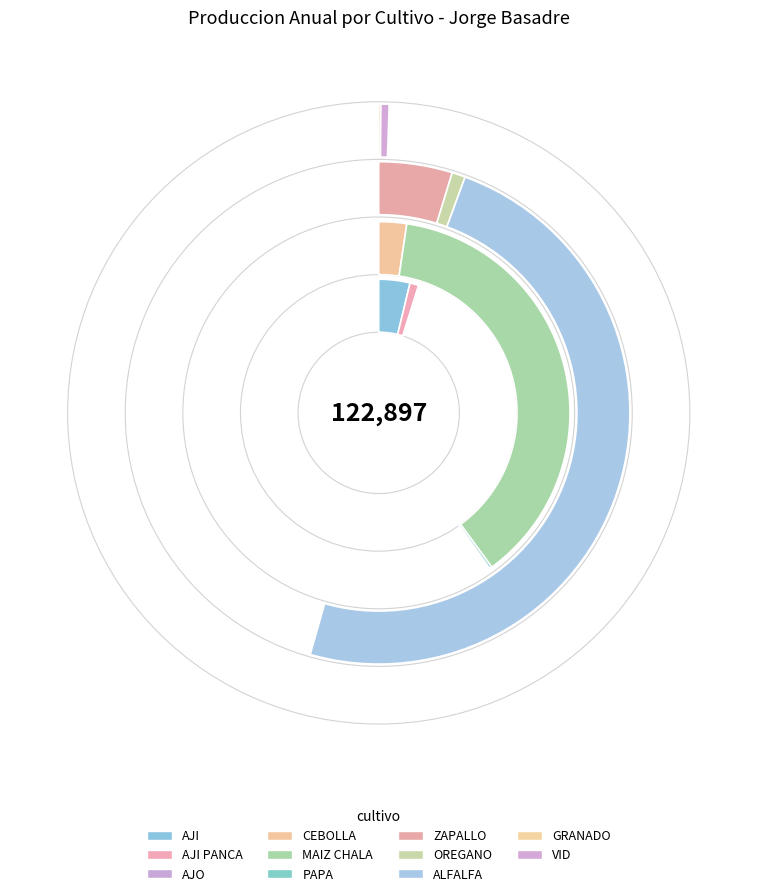

Rank the categories by value from lowest to highest.

AJO, GRANADO, PAPA, VID, OREGANO, AJI PANCA, CEBOLLA, AJI, ZAPALLO, MAIZ CHALA, ALFALFA